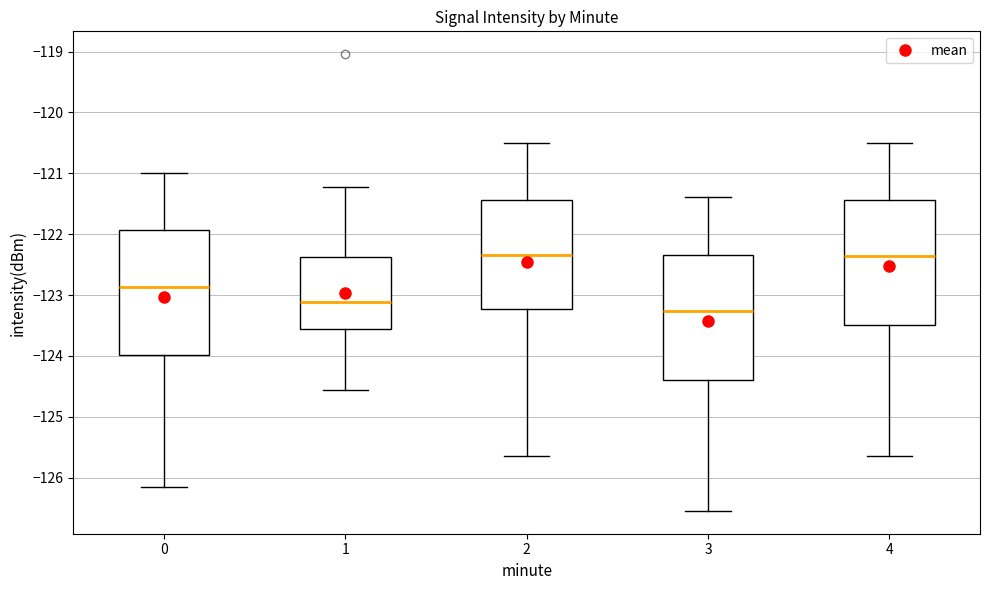

Where does the upper whisker of the box at x = 3 end on the y-axis? The values are not printed on the chart, so give them approximately, as read against the axis.

-121.4